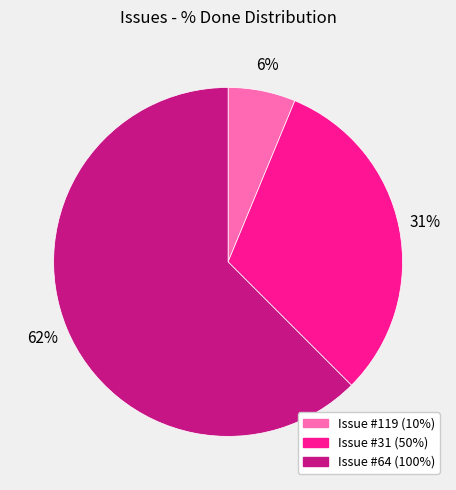

Does any single category account for the majority?

Yes